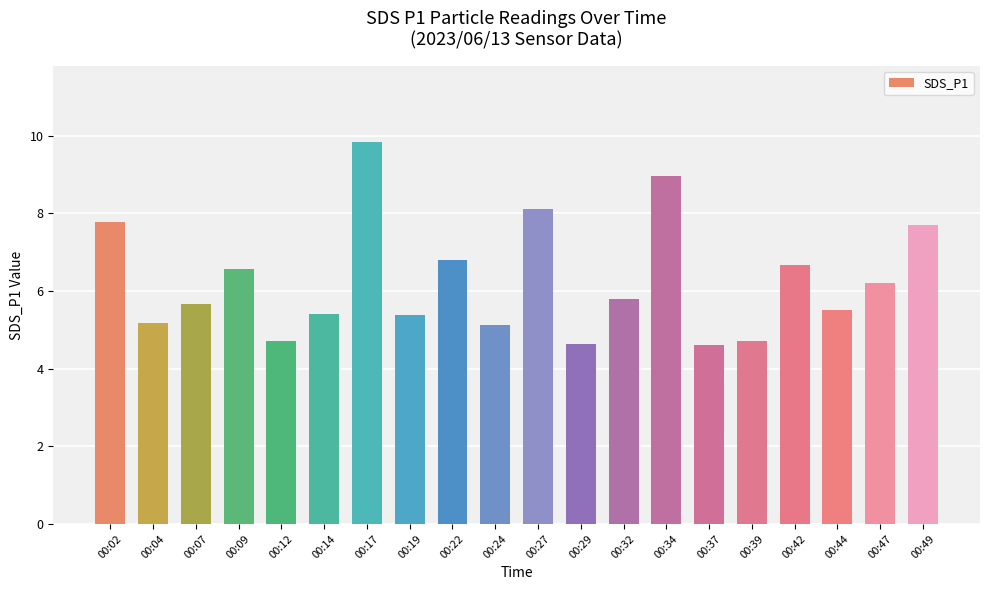

Between 00:22 and 00:29, which is larger?

00:22